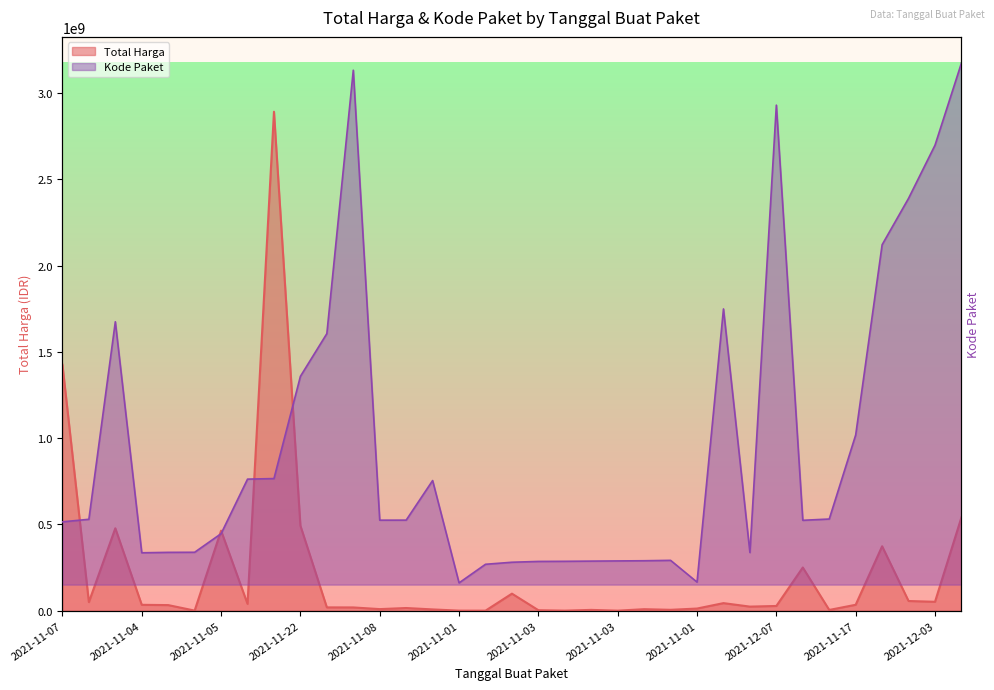

What is the average value of the Total Harga series?

214814202.4